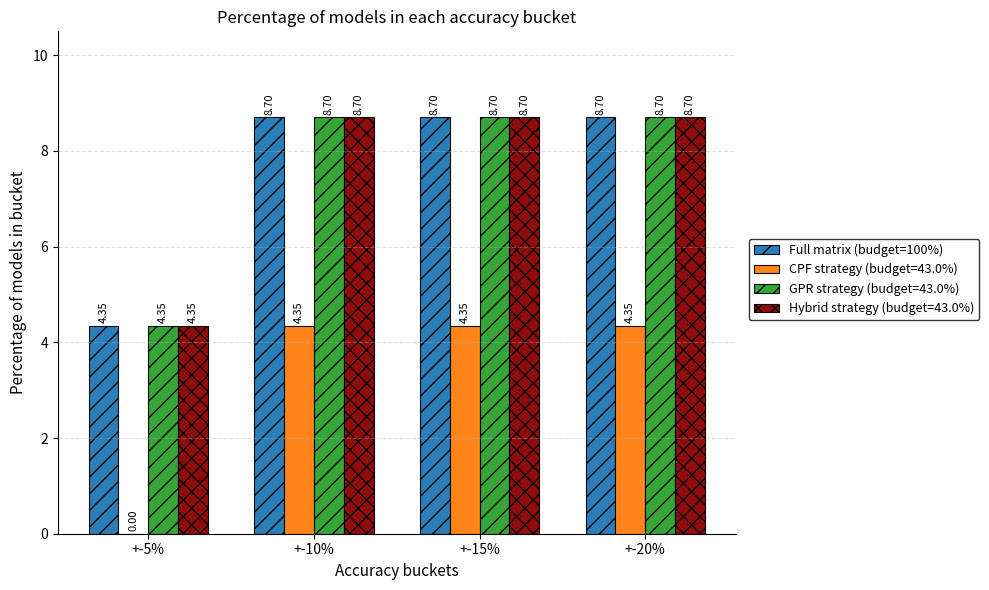

What is the sum of the Full matrix (budget=100%) values at +-20% and +-10%?

17.4